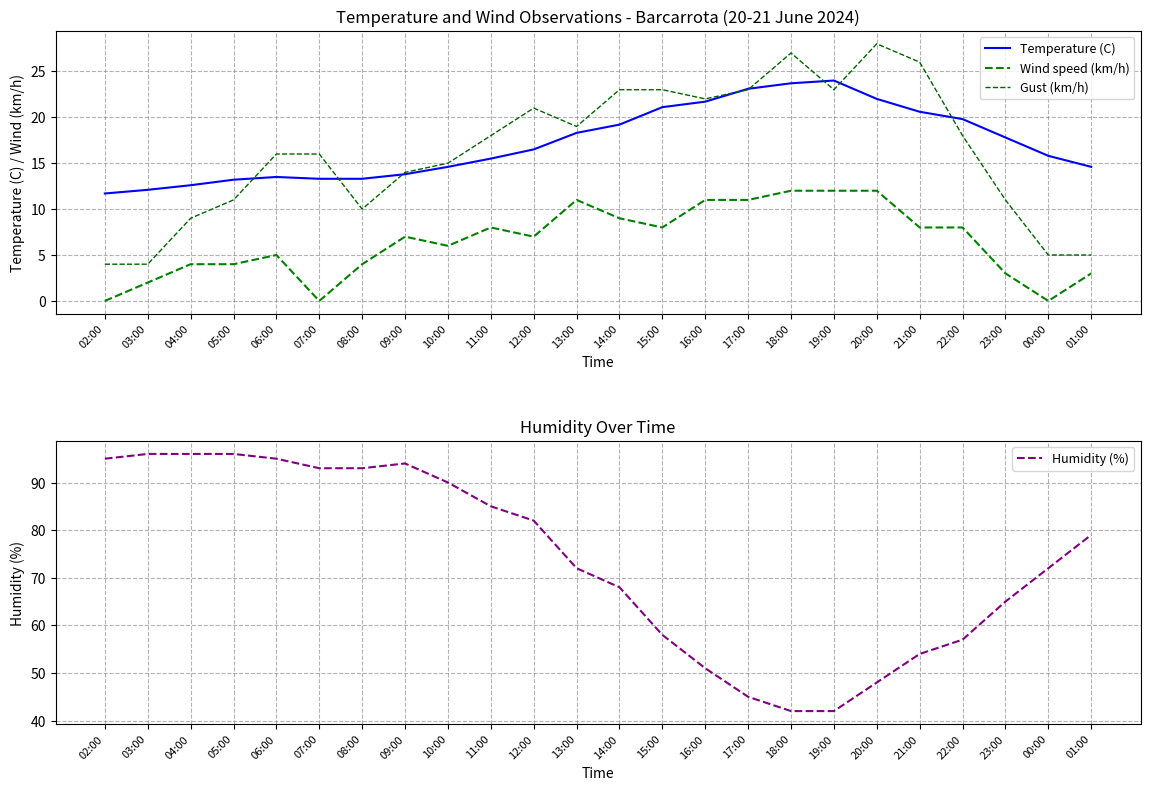

Reading left to right, list all the values displayed in this chart.

Temperature (C): 02:00=11.7	03:00=12.1	04:00=12.6	05:00=13.2	06:00=13.5	07:00=13.3	08:00=13.3	09:00=13.8	10:00=14.6	11:00=15.5	12:00=16.5	13:00=18.3	14:00=19.2	15:00=21.1	16:00=21.7	17:00=23.1	18:00=23.7	19:00=24.0	20:00=22.0	21:00=20.6	22:00=19.8	23:00=17.8	00:00=15.8	01:00=14.6
Wind speed (km/h): 02:00=0.0	03:00=2.0	04:00=4.0	05:00=4.0	06:00=5.0	07:00=0.0	08:00=4.0	09:00=7.0	10:00=6.0	11:00=8.0	12:00=7.0	13:00=11.0	14:00=9.0	15:00=8.0	16:00=11.0	17:00=11.0	18:00=12.0	19:00=12.0	20:00=12.0	21:00=8.0	22:00=8.0	23:00=3.0	00:00=0.0	01:00=3.0
Gust (km/h): 02:00=4.0	03:00=4.0	04:00=9.0	05:00=11.0	06:00=16.0	07:00=16.0	08:00=10.0	09:00=14.0	10:00=15.0	11:00=18.0	12:00=21.0	13:00=19.0	14:00=23.0	15:00=23.0	16:00=22.0	17:00=23.0	18:00=27.0	19:00=23.0	20:00=28.0	21:00=26.0	22:00=18.0	23:00=11.0	00:00=5.0	01:00=5.0
Humidity (%): 02:00=95.0	03:00=96.0	04:00=96.0	05:00=96.0	06:00=95.0	07:00=93.0	08:00=93.0	09:00=94.0	10:00=90.0	11:00=85.0	12:00=82.0	13:00=72.0	14:00=68.0	15:00=58.0	16:00=51.0	17:00=45.0	18:00=42.0	19:00=42.0	20:00=48.0	21:00=54.0	22:00=57.0	23:00=65.0	00:00=72.0	01:00=79.0